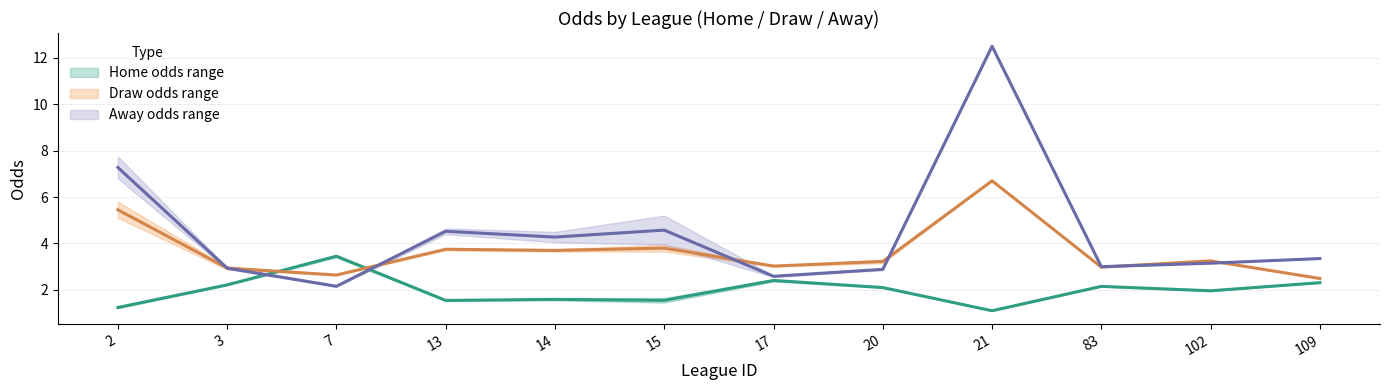

True or false: away_mid has more than 2 points higher than both neighbors.

True